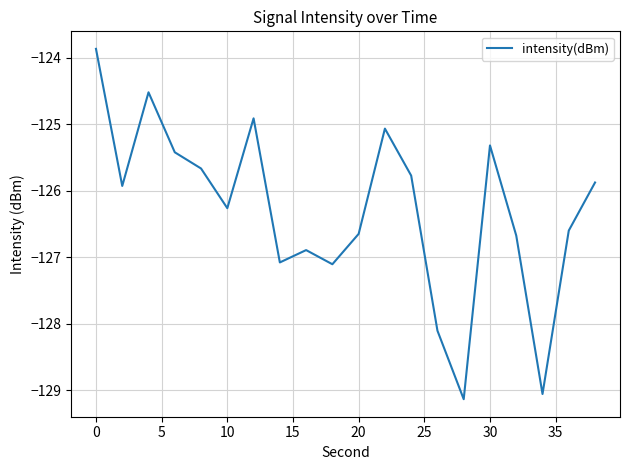

What is the minimum value shown in the chart?

-129.1